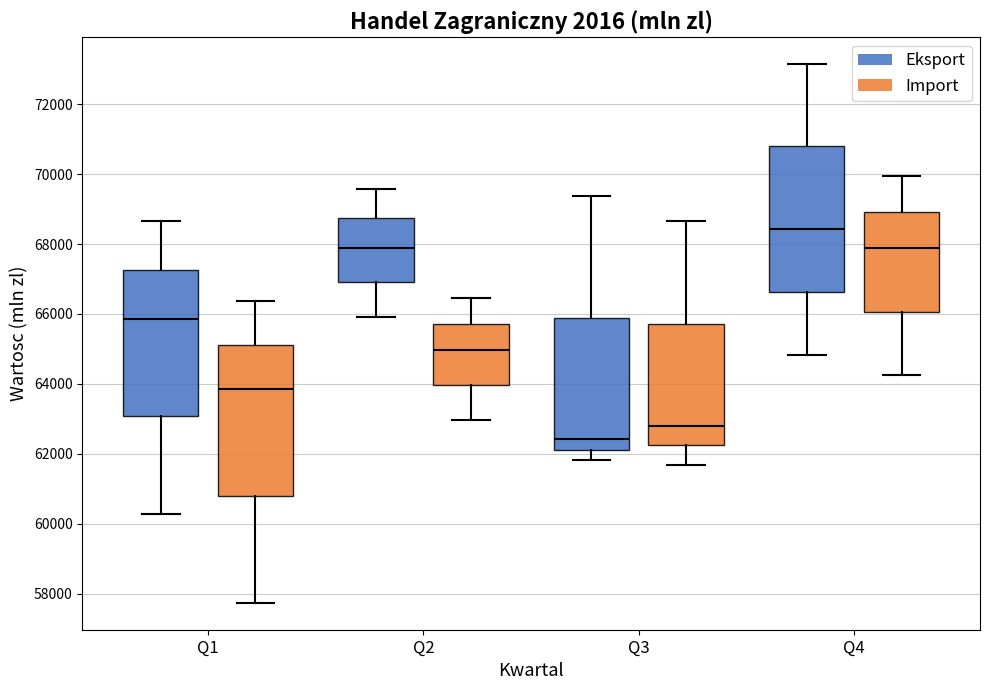

Where is the upper edge of the box for Q4 (Eksport) on the y-axis? The values are not printed on the chart, so give them approximately, as read against the axis.

70800